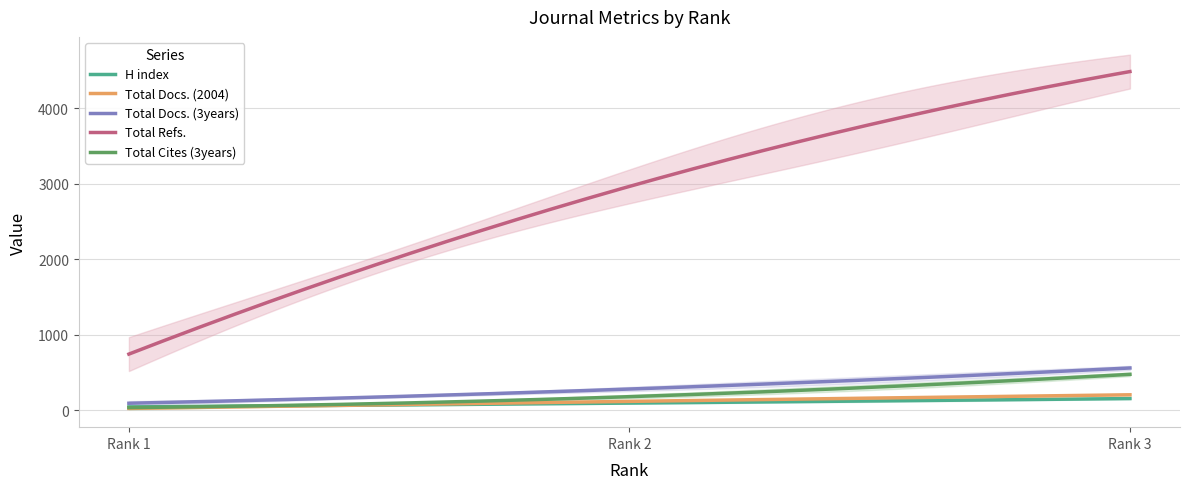

How many lines are shown in the chart?

5